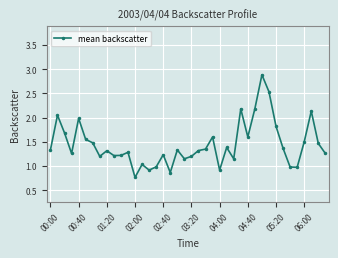

What is the value of the 32nd point from the left?

2.5